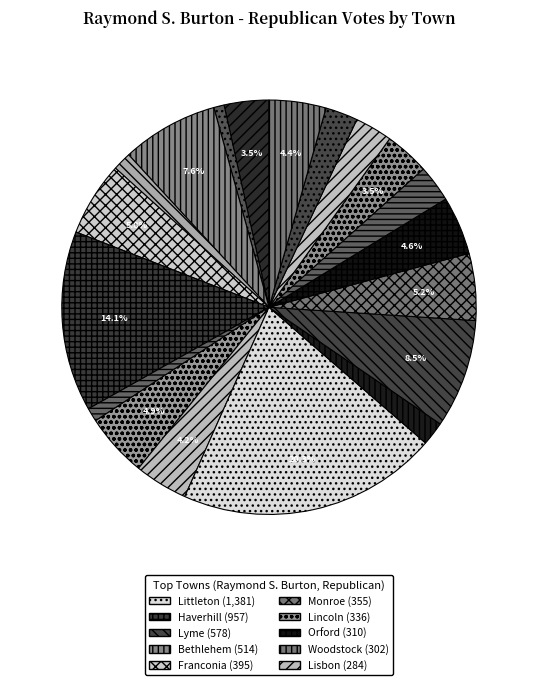

To the nearest percent, what is the difference between the largest and smallest slice percentages?

19%